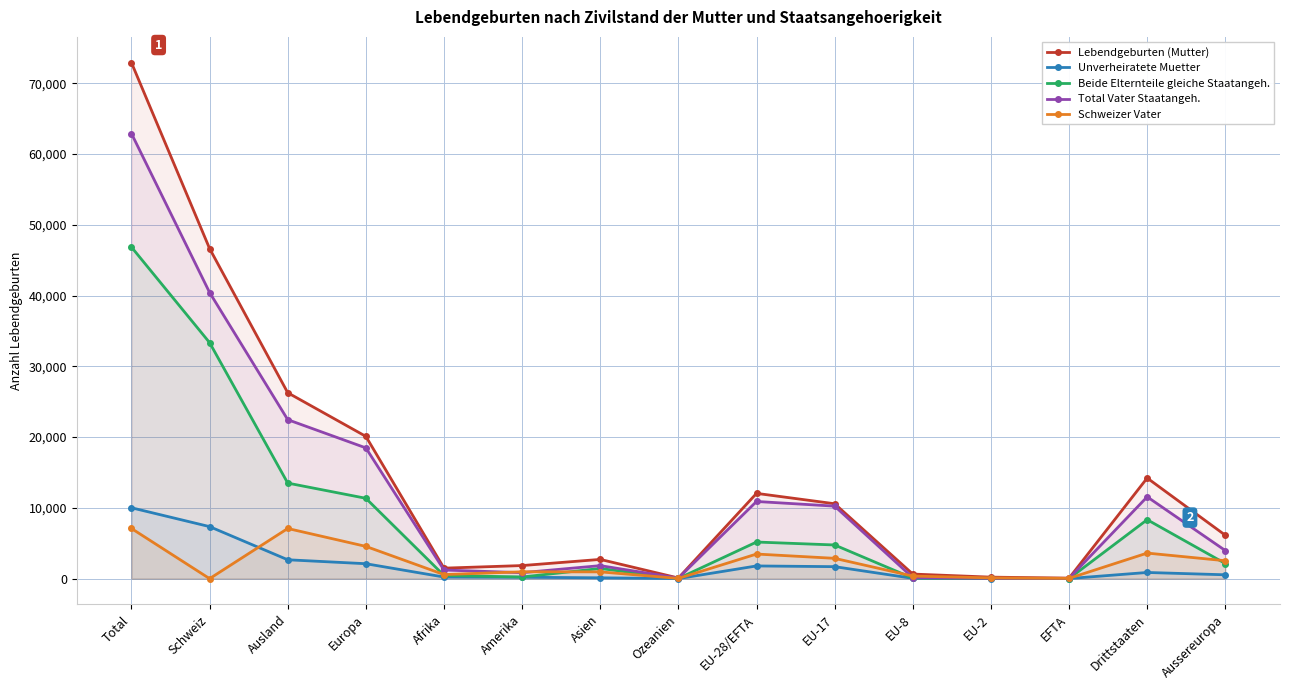

Between Total and EU-28/EFTA, which series saw the biggest shift?

Lebendgeburten (Mutter)